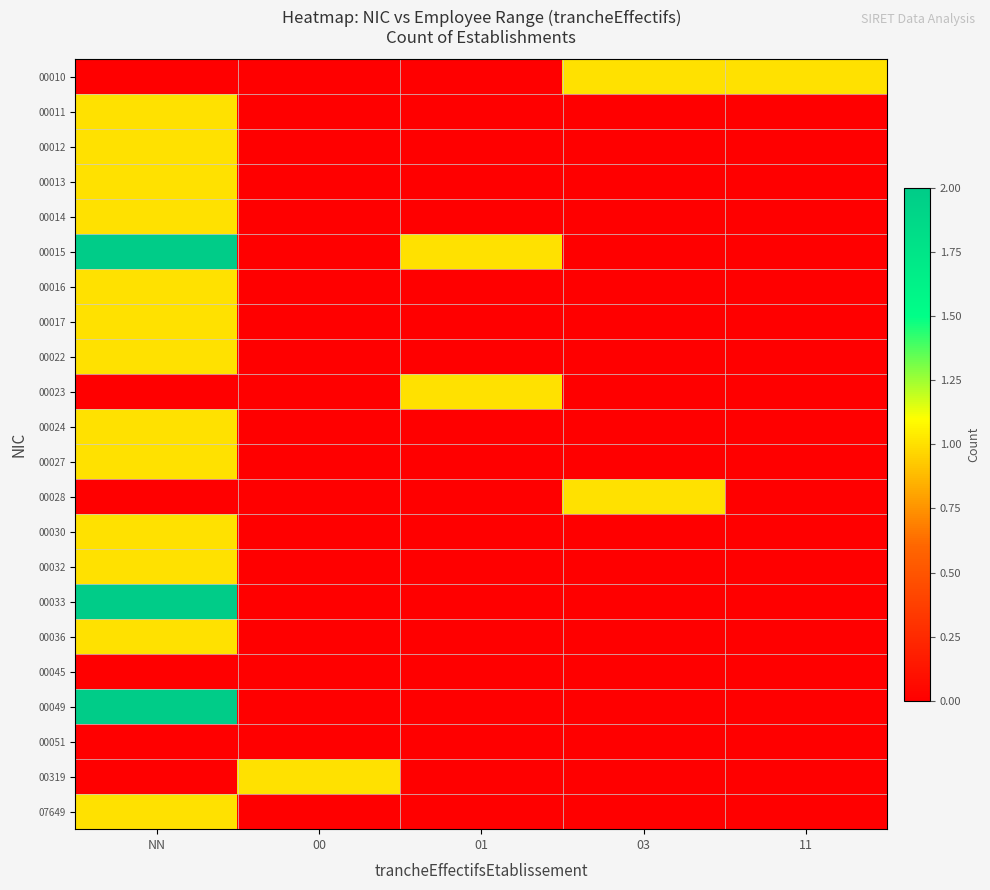

Reading left to right, transcribe all the data shown in this chart.

00010: NN=0	00=0	01=0	03=1	11=1
00011: NN=1	00=0	01=0	03=0	11=0
00012: NN=1	00=0	01=0	03=0	11=0
00013: NN=1	00=0	01=0	03=0	11=0
00014: NN=1	00=0	01=0	03=0	11=0
00015: NN=2	00=0	01=1	03=0	11=0
00016: NN=1	00=0	01=0	03=0	11=0
00017: NN=1	00=0	01=0	03=0	11=0
00022: NN=1	00=0	01=0	03=0	11=0
00023: NN=0	00=0	01=1	03=0	11=0
00024: NN=1	00=0	01=0	03=0	11=0
00027: NN=1	00=0	01=0	03=0	11=0
00028: NN=0	00=0	01=0	03=1	11=0
00030: NN=1	00=0	01=0	03=0	11=0
00032: NN=1	00=0	01=0	03=0	11=0
00033: NN=2	00=0	01=0	03=0	11=0
00036: NN=1	00=0	01=0	03=0	11=0
00045: NN=0	00=0	01=0	03=0	11=0
00049: NN=2	00=0	01=0	03=0	11=0
00051: NN=0	00=0	01=0	03=0	11=0
00319: NN=0	00=1	01=0	03=0	11=0
07649: NN=1	00=0	01=0	03=0	11=0